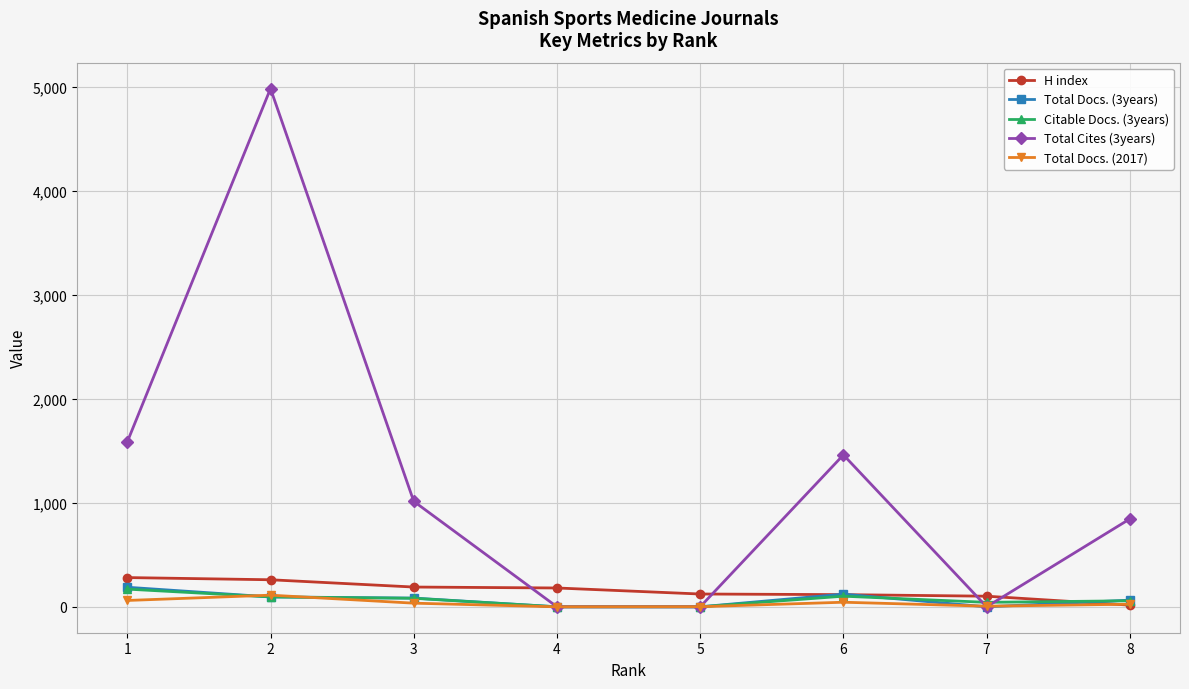

The Citable Docs. (3years) series shows 0 at 5. True or false?

True